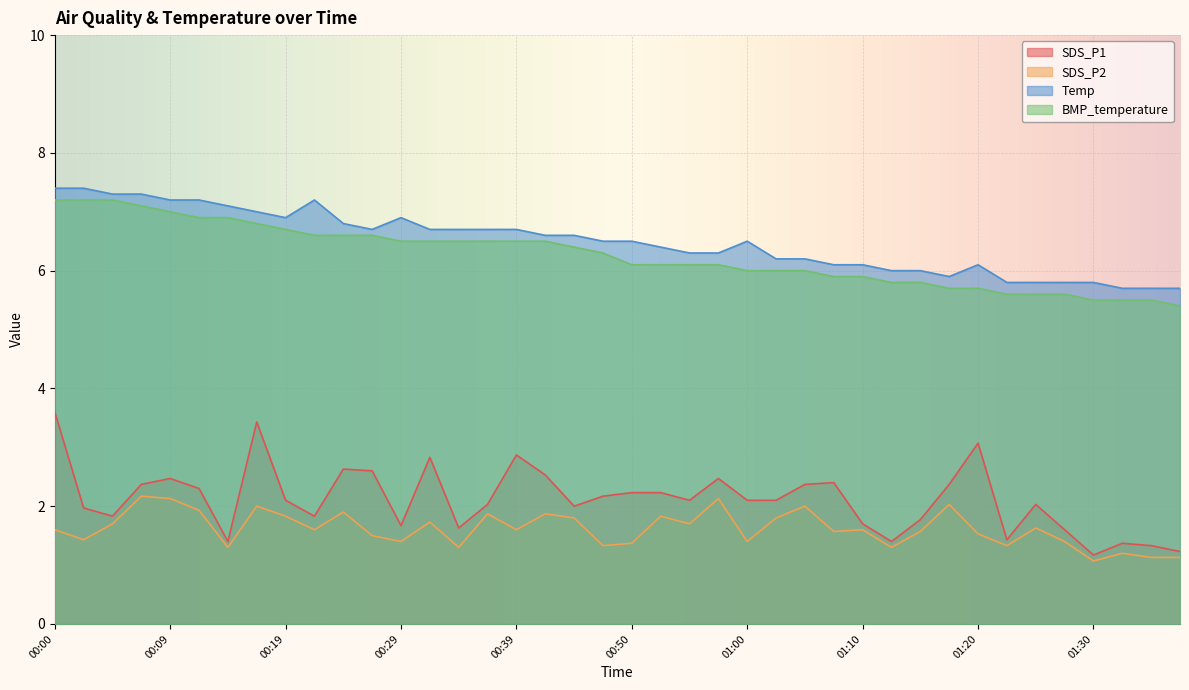

How many interior local valleys does the SDS_P2 series have?

13